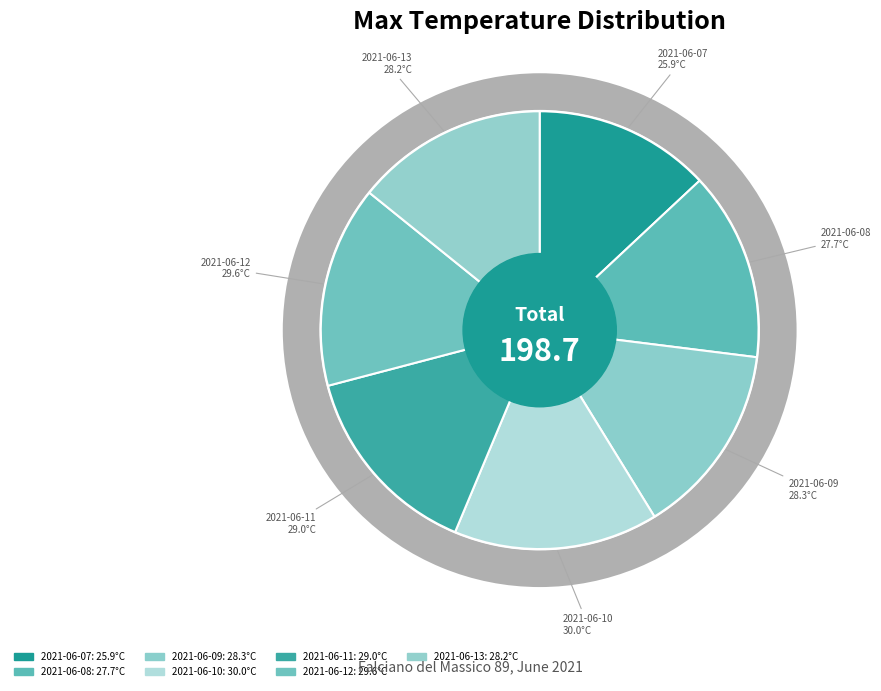

To the nearest percent, what is the combined percentage of 2021-06-09 and 2021-06-08?

28%